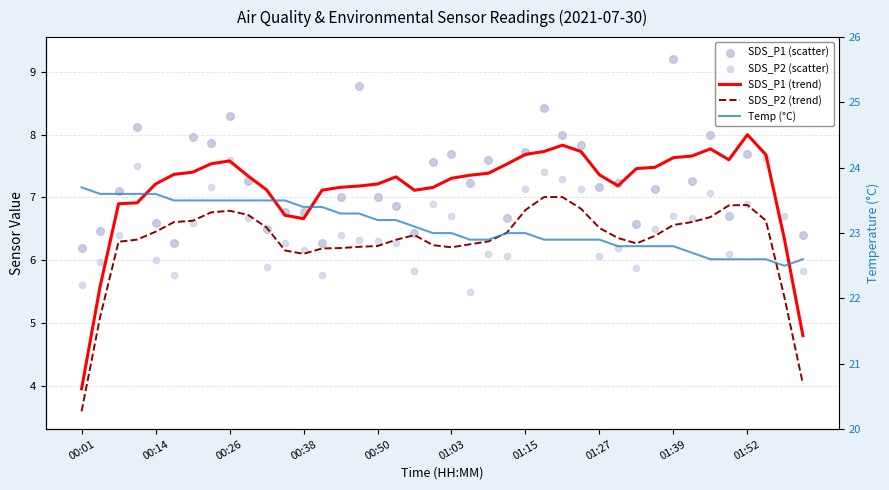

What are all the series names shown in the legend?

SDS_P1 (trend), SDS_P2 (trend), SDS_P1 (scatter), SDS_P2 (scatter), Temp (°C)